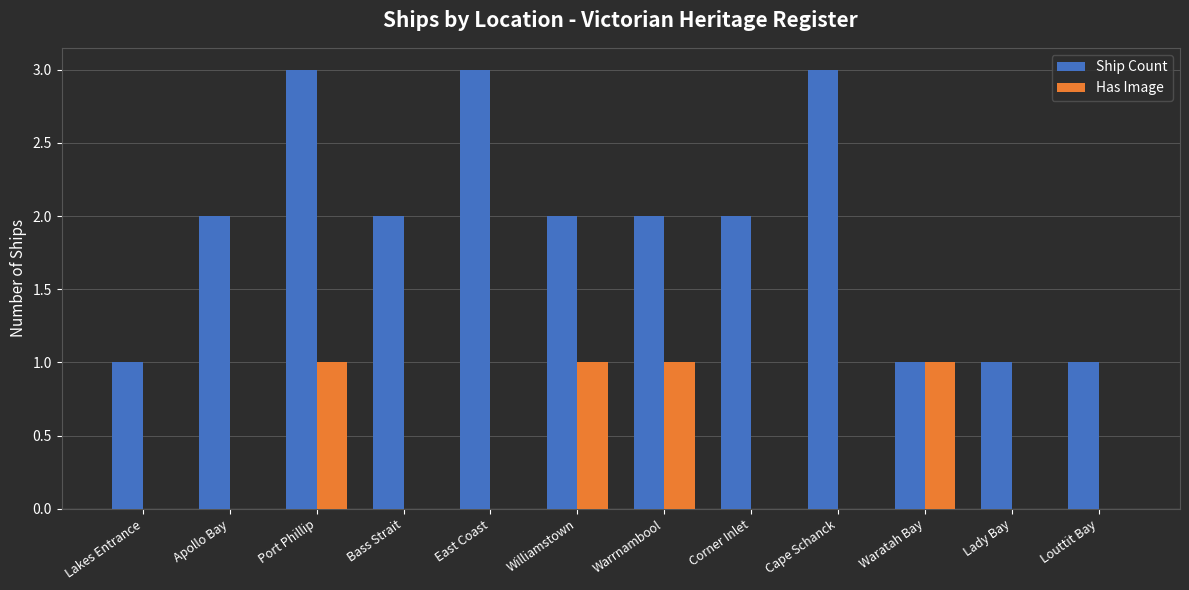

Reading right to left, what are all the values shown in this chart?

Ship Count: Louttit Bay=1	Lady Bay=1	Waratah Bay=1	Cape Schanck=3	Corner Inlet=2	Warrnambool=2	Williamstown=2	East Coast=3	Bass Strait=2	Port Phillip=3	Apollo Bay=2	Lakes Entrance=1
Has Image: Louttit Bay=0	Lady Bay=0	Waratah Bay=1	Cape Schanck=0	Corner Inlet=0	Warrnambool=1	Williamstown=1	East Coast=0	Bass Strait=0	Port Phillip=1	Apollo Bay=0	Lakes Entrance=0